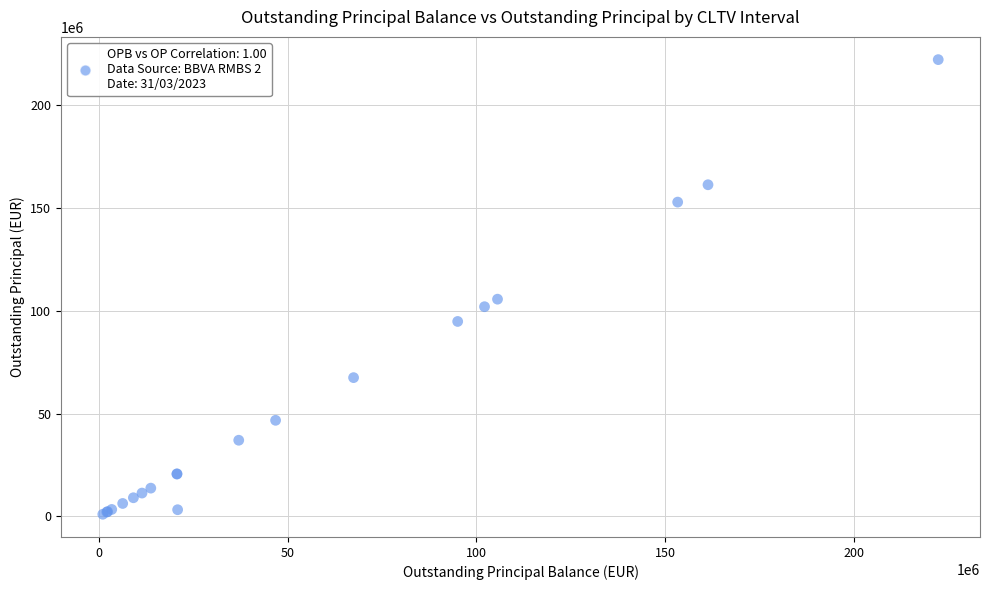

What Y value in the scatter plot is closest to 111504422?

105552737.2